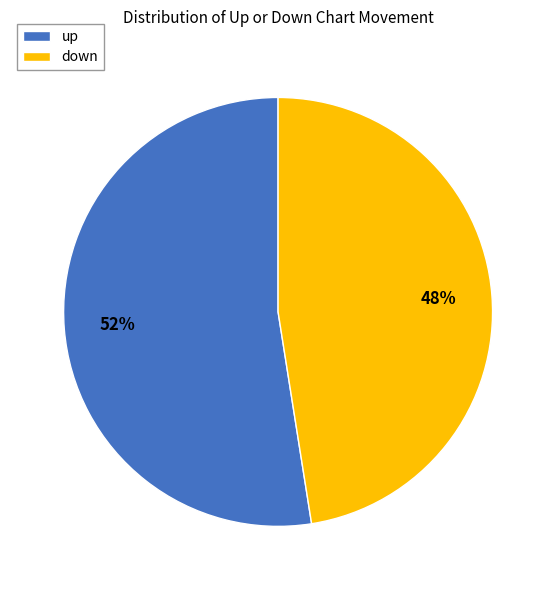

The down slice represents 58% of the pie. True or false?

False